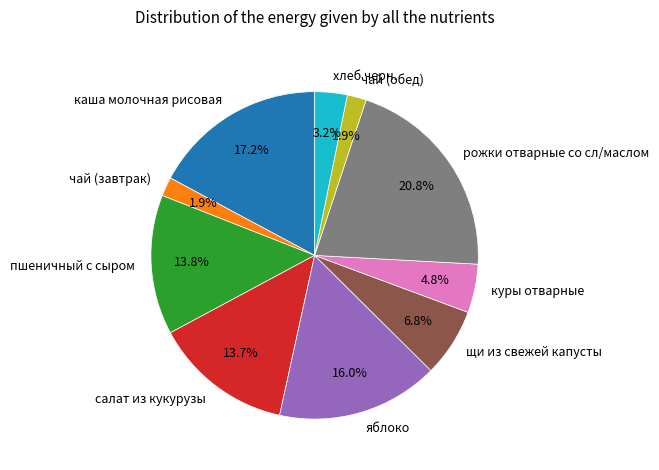

To the nearest percent, what is the difference between the салат из кукурузы and рожки отварные со сл/маслом slice percentages?

7%